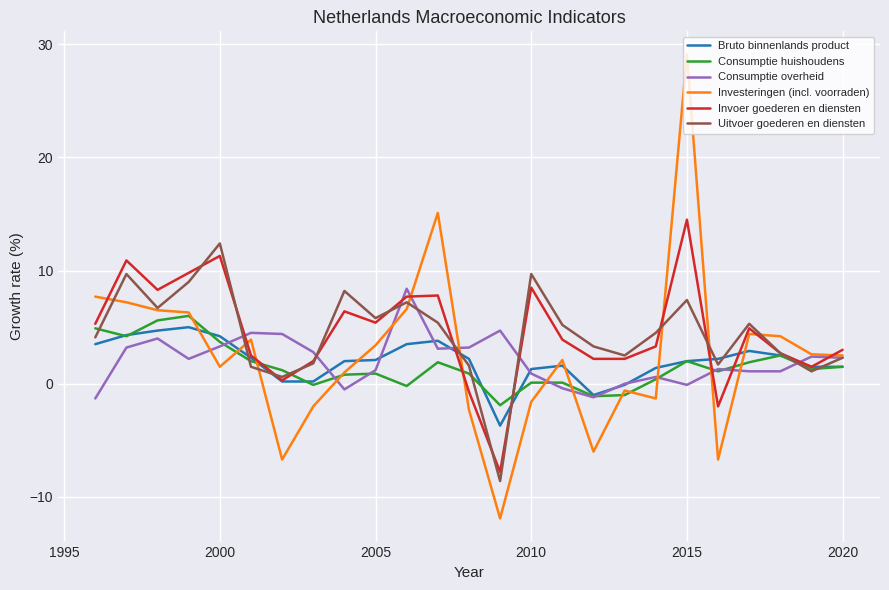

How many values in Invoer goederen en diensten are below zero?

3